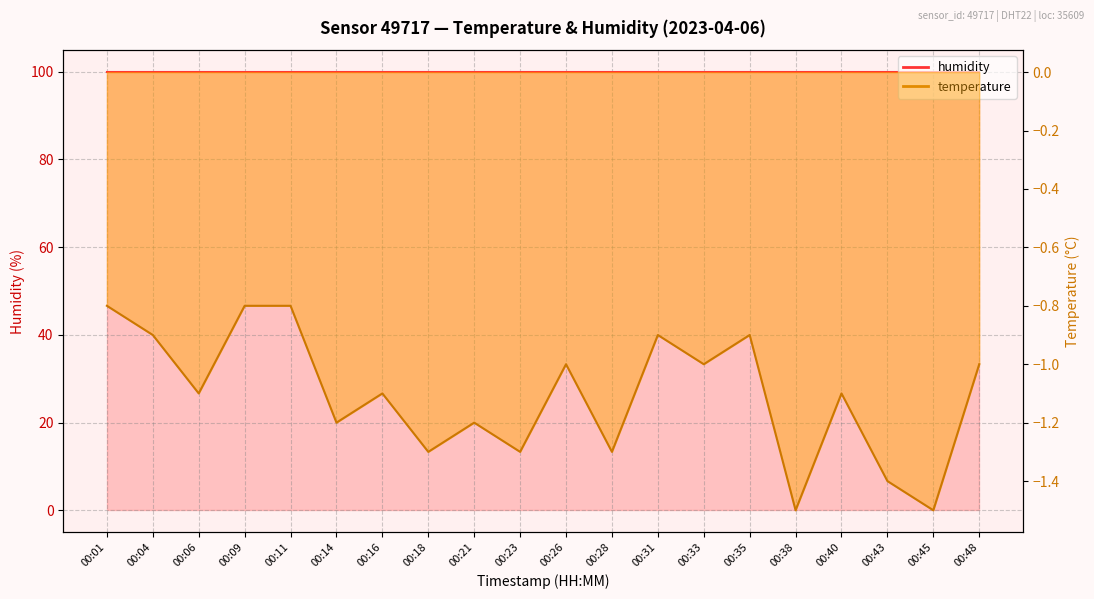

List the labels in order of value, largest first.

00:01, 00:09, 00:11, 00:04, 00:31, 00:35, 00:26, 00:33, 00:48, 00:06, 00:16, 00:40, 00:14, 00:21, 00:18, 00:23, 00:28, 00:43, 00:38, 00:45